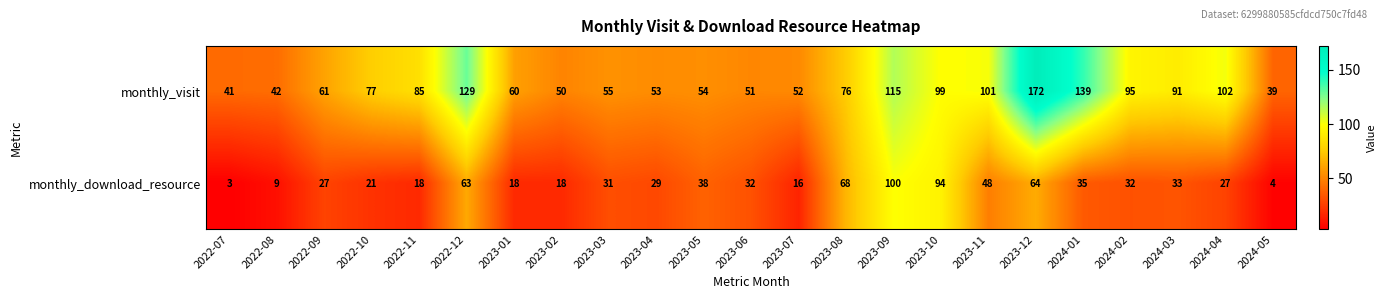

Count the number of categories in the chart.

23